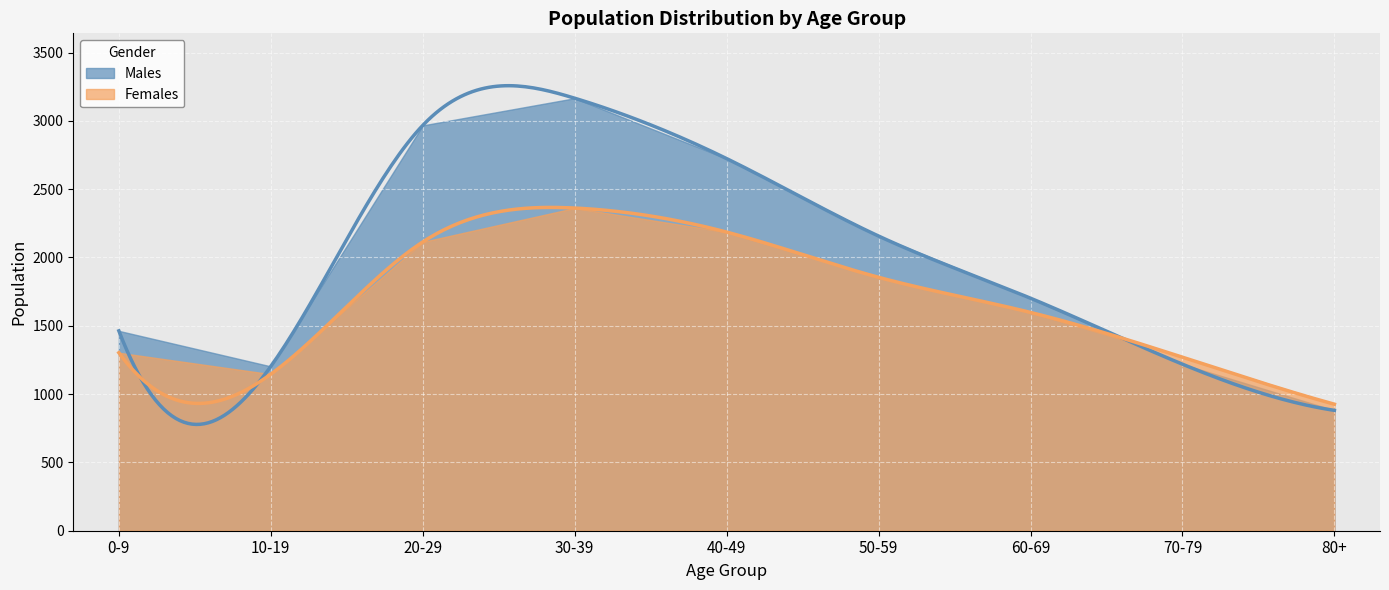

What is the difference between the maximum and minimum values in the Females series?

1436